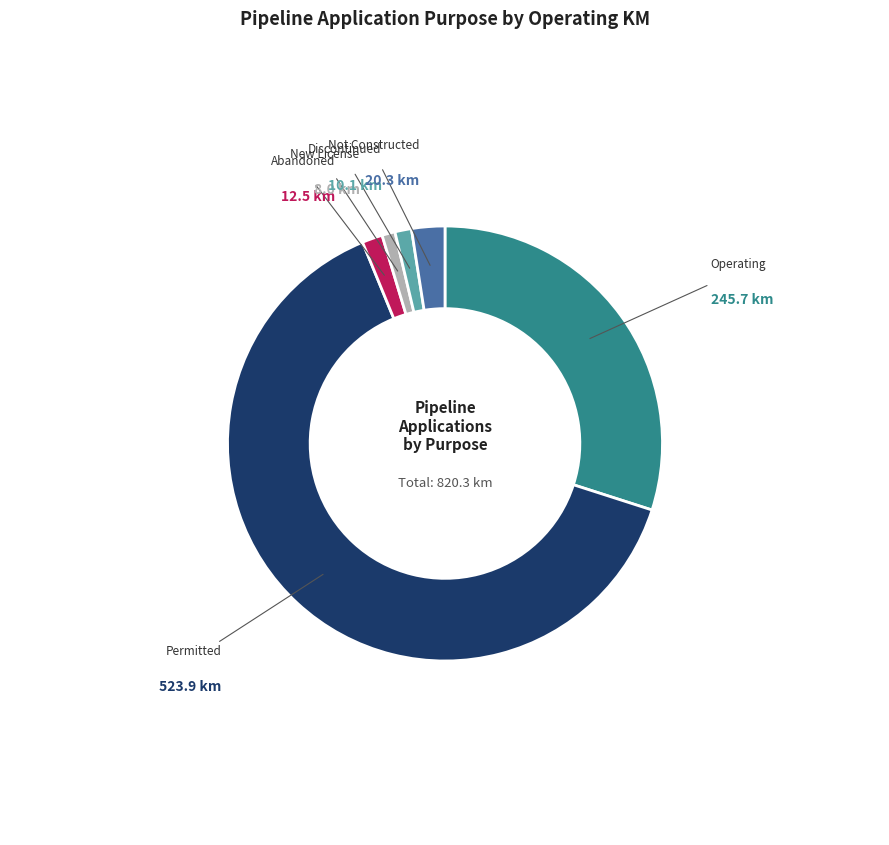

Does any single category account for the majority?

Yes